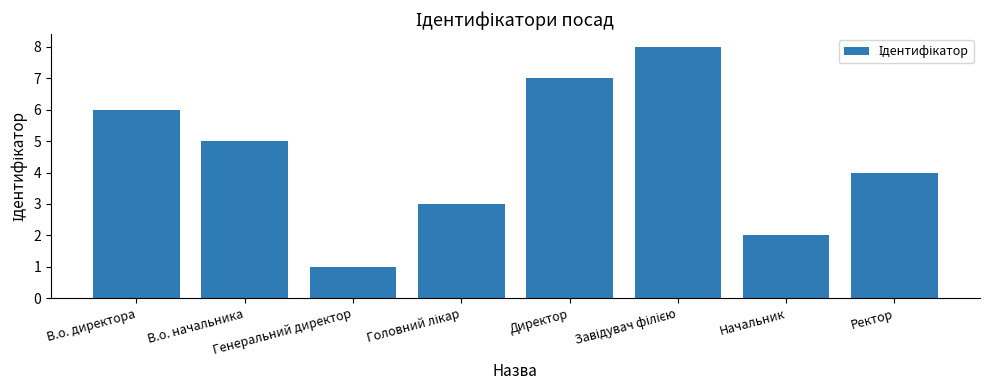

What is the difference between the maximum and minimum values?

7